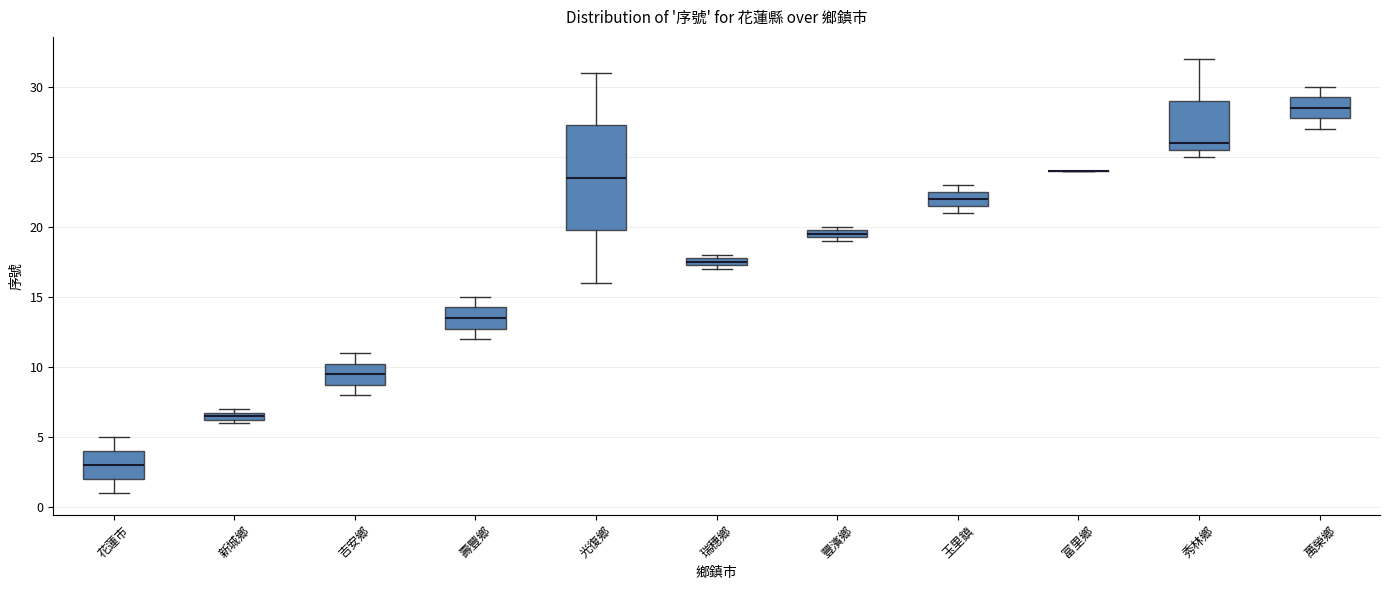

Which box is the tallest, from its lower edge to its upper edge?

光復鄉